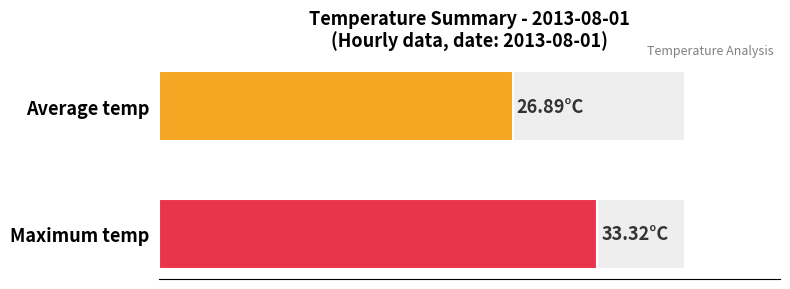

Which series has the widest spread of values?

Average temp